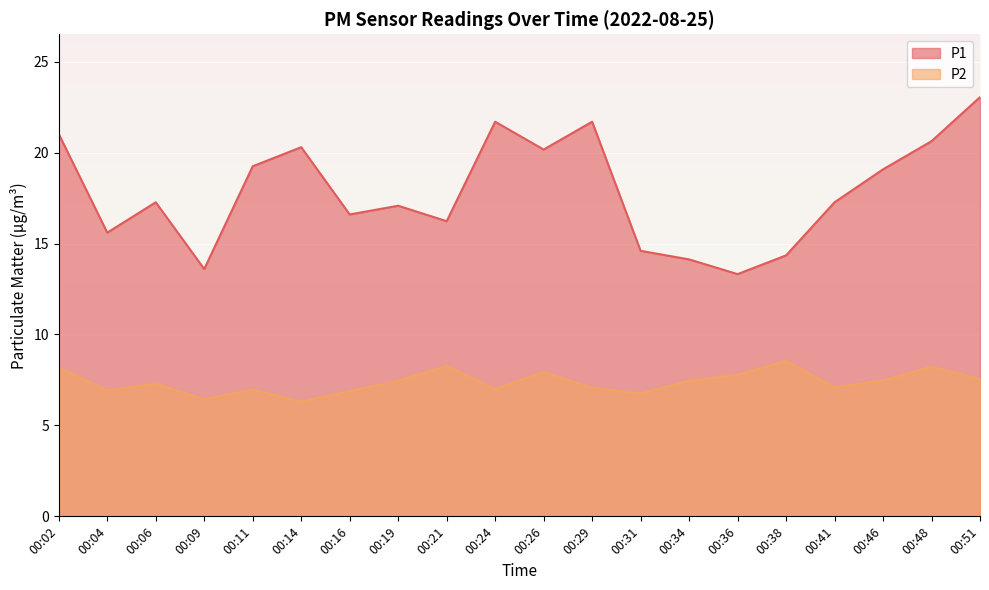

In P1, how many points are lower than both neighbors (excluding endpoints)?

6